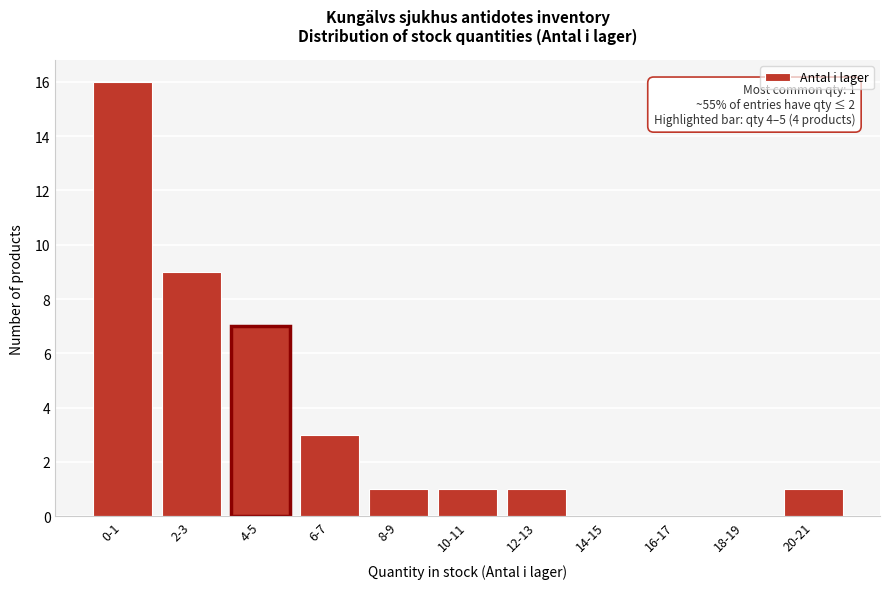

Reading right to left, extract all data points from this chart.

20-21=1	18-19=0	16-17=0	14-15=0	12-13=1	10-11=1	8-9=1	6-7=3	4-5=7	2-3=9	0-1=16